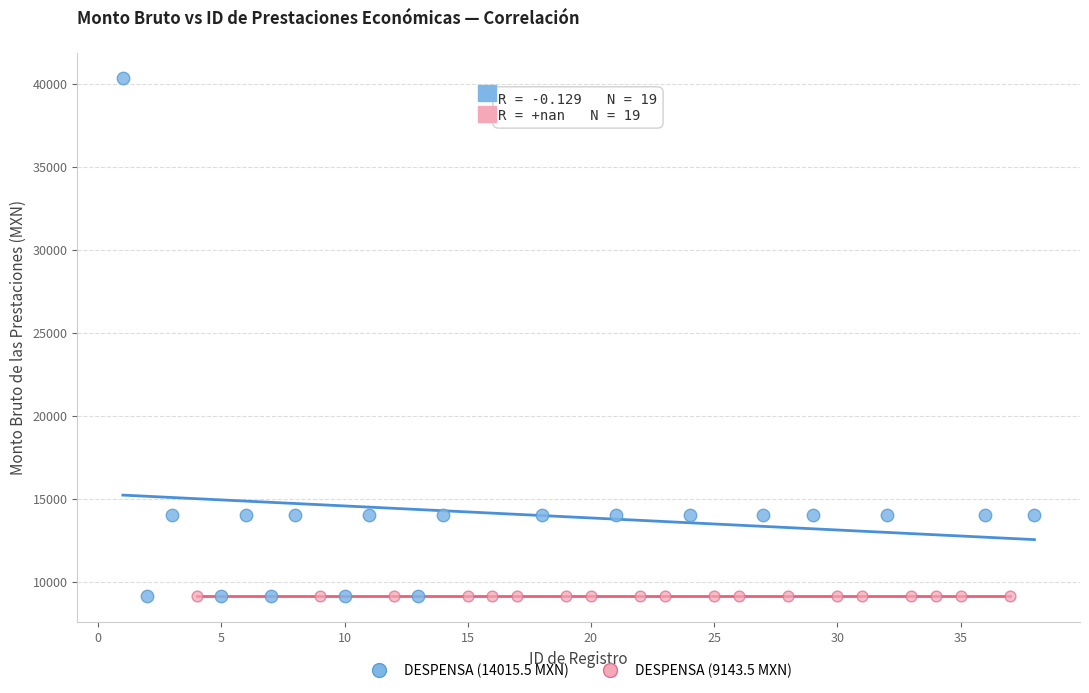

Which series contains the highest Y value?

DESPENSA (14015.5 MXN)